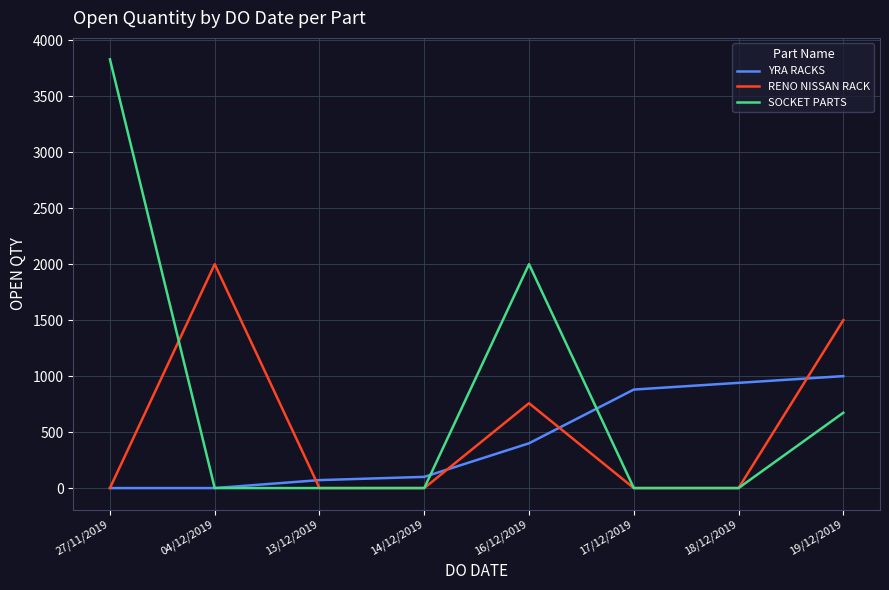

What position from the right is 16/12/2019?

4